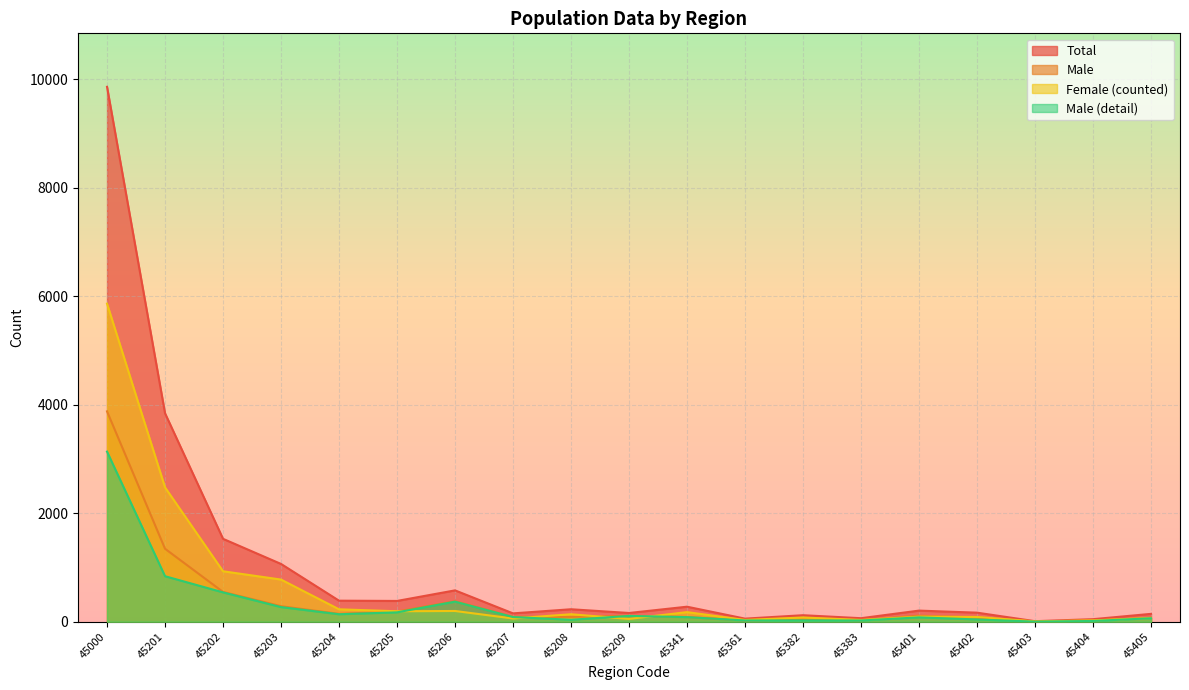

True or false: Total and Male (detail) cross at least once.

False